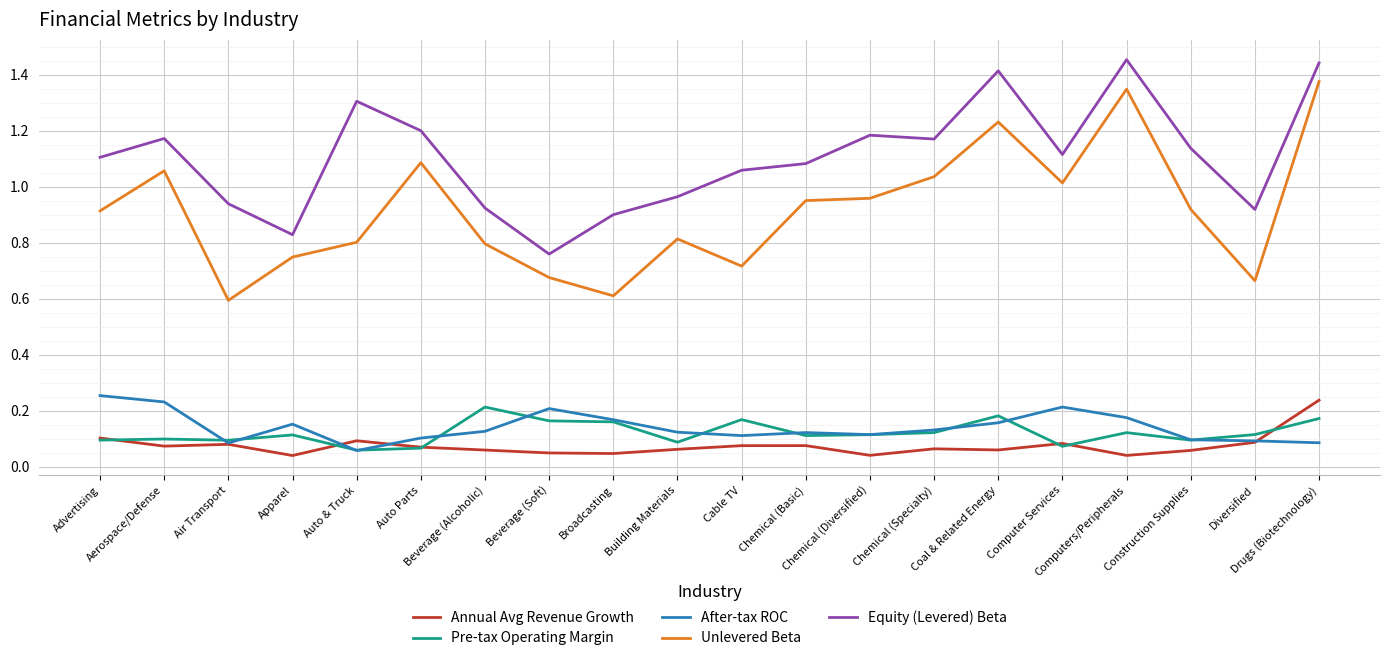

Which series has the largest total across all categories?

Equity (Levered) Beta